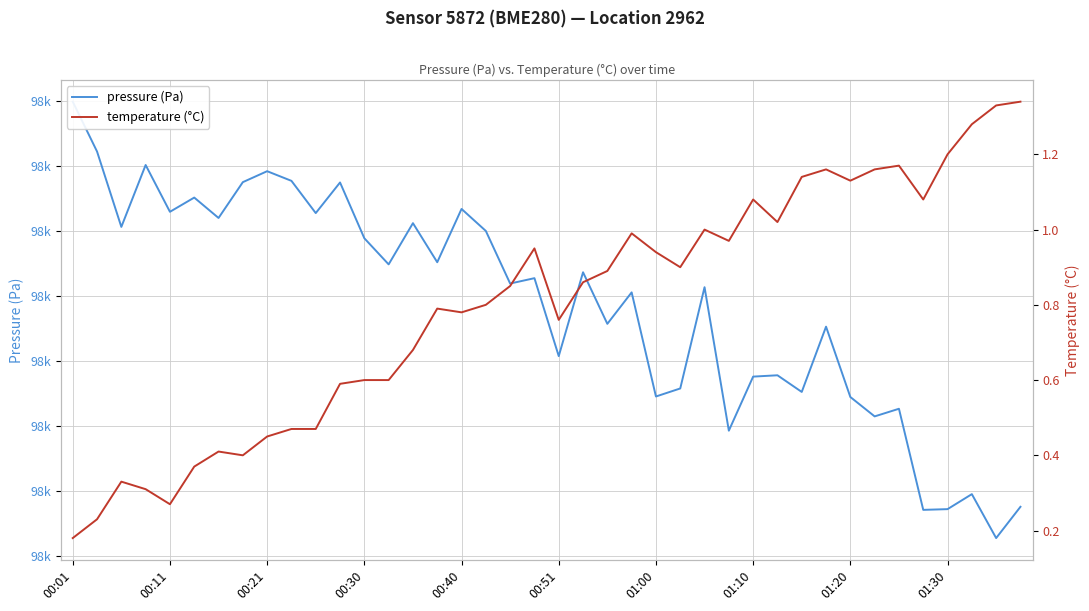

Where is temperature (°C) nearest to the value 0?

00:01